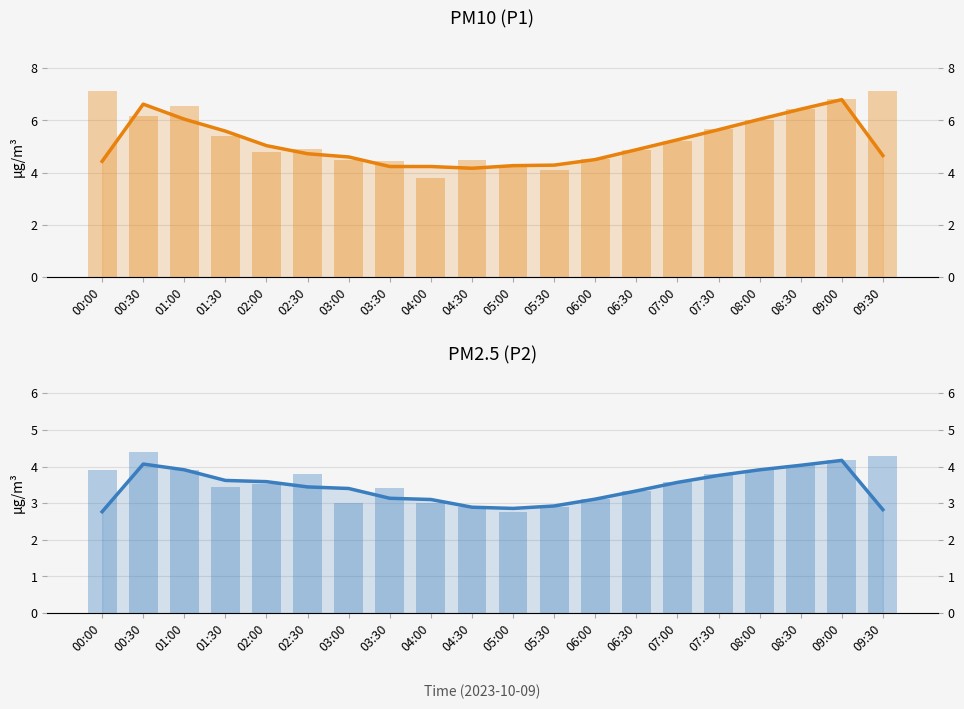

Rank the categories by P1 value from lowest to highest.

04:00, 05:30, 05:00, 03:30, 03:00, 04:30, 06:00, 02:00, 06:30, 02:30, 07:00, 01:30, 07:30, 08:00, 00:30, 08:30, 01:00, 09:00, 00:00, 09:30